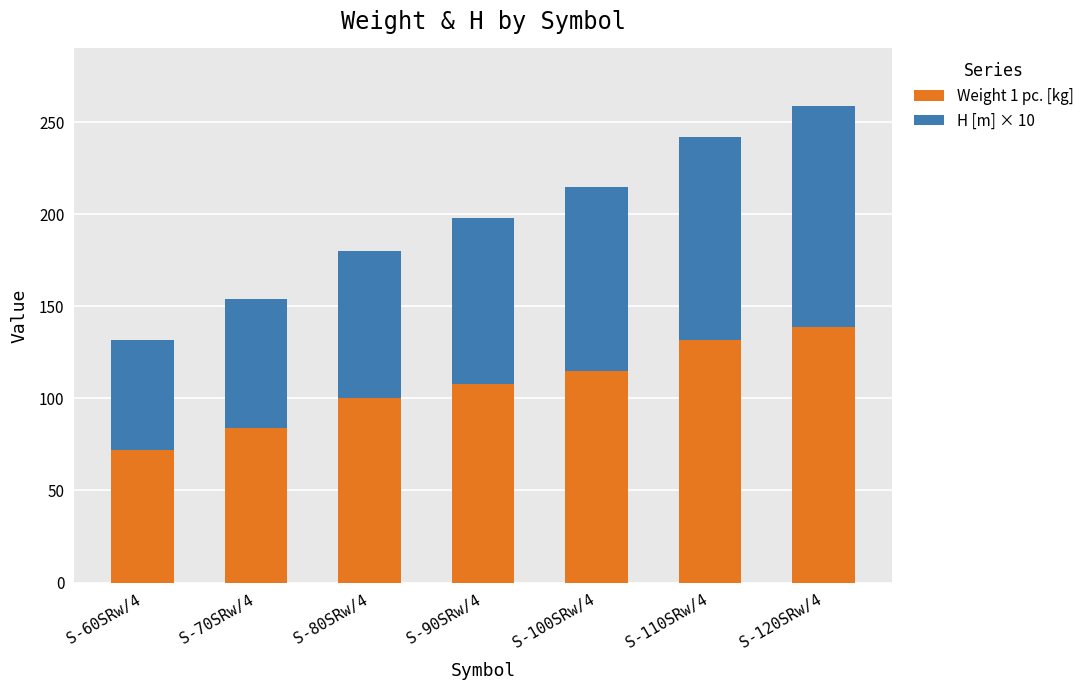

What is the total value across all series at S-70SRw/4?

154